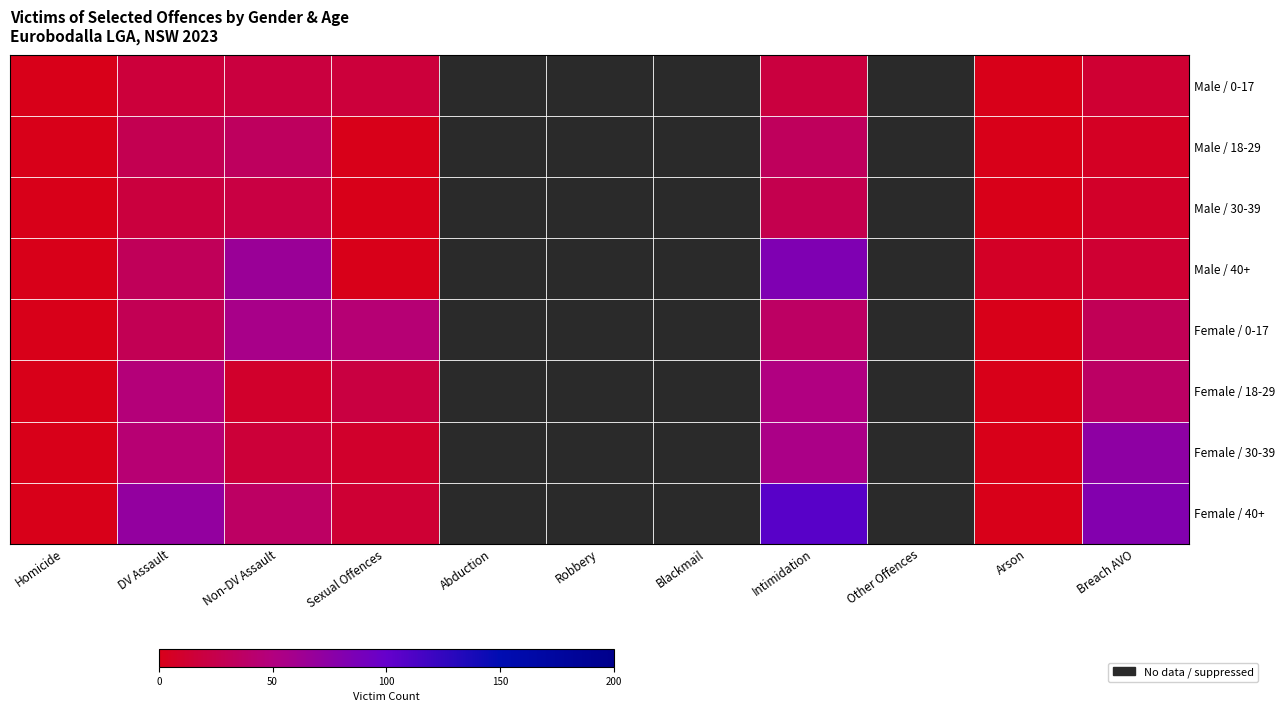

Is the value of Female / 0-17 at Sexual Offences greater than the value of Female / 30-39 at Sexual Offences?

Yes